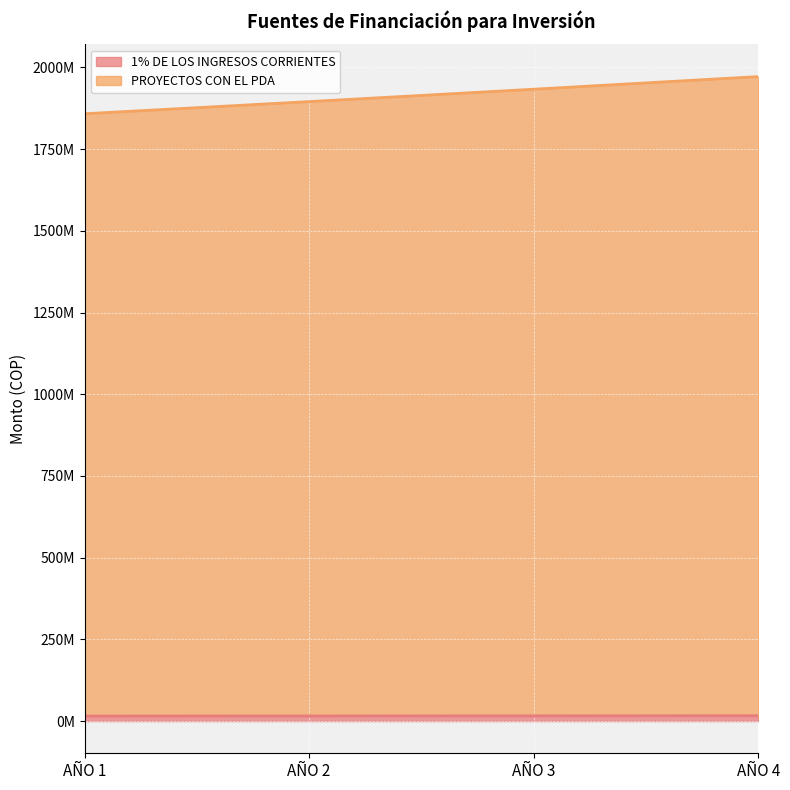

How many values in the PROYECTOS CON EL PDA series are below 1933233167?

2